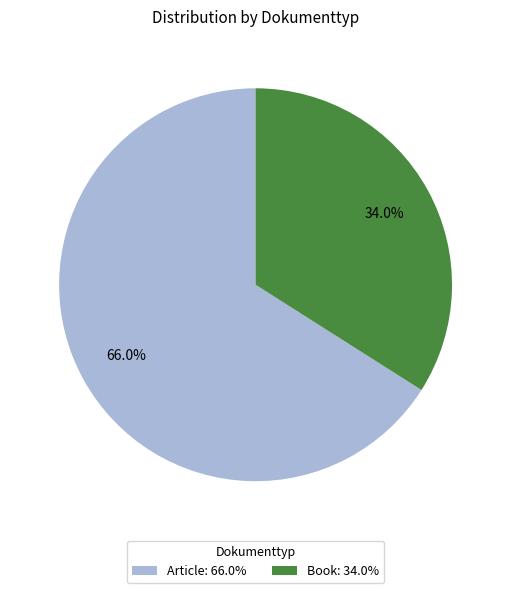

How many slices are in this pie chart?

2